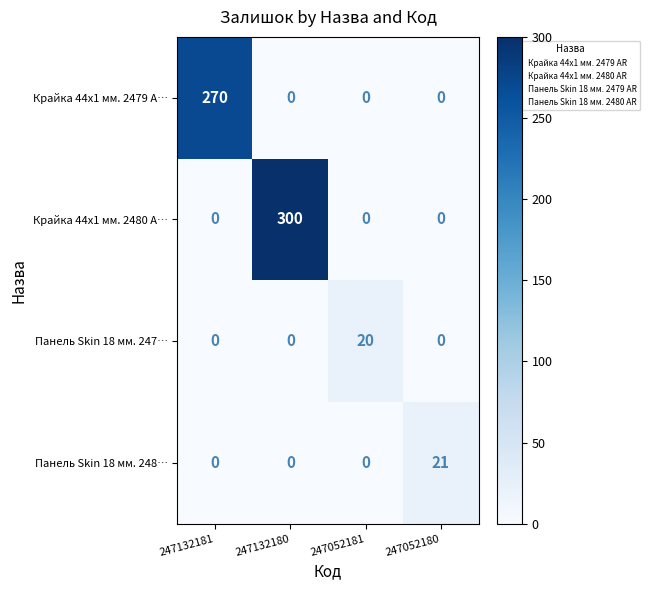

The Крайка 44x1 мм. 2479 A… series shows 139 at 247052180. True or false?

False